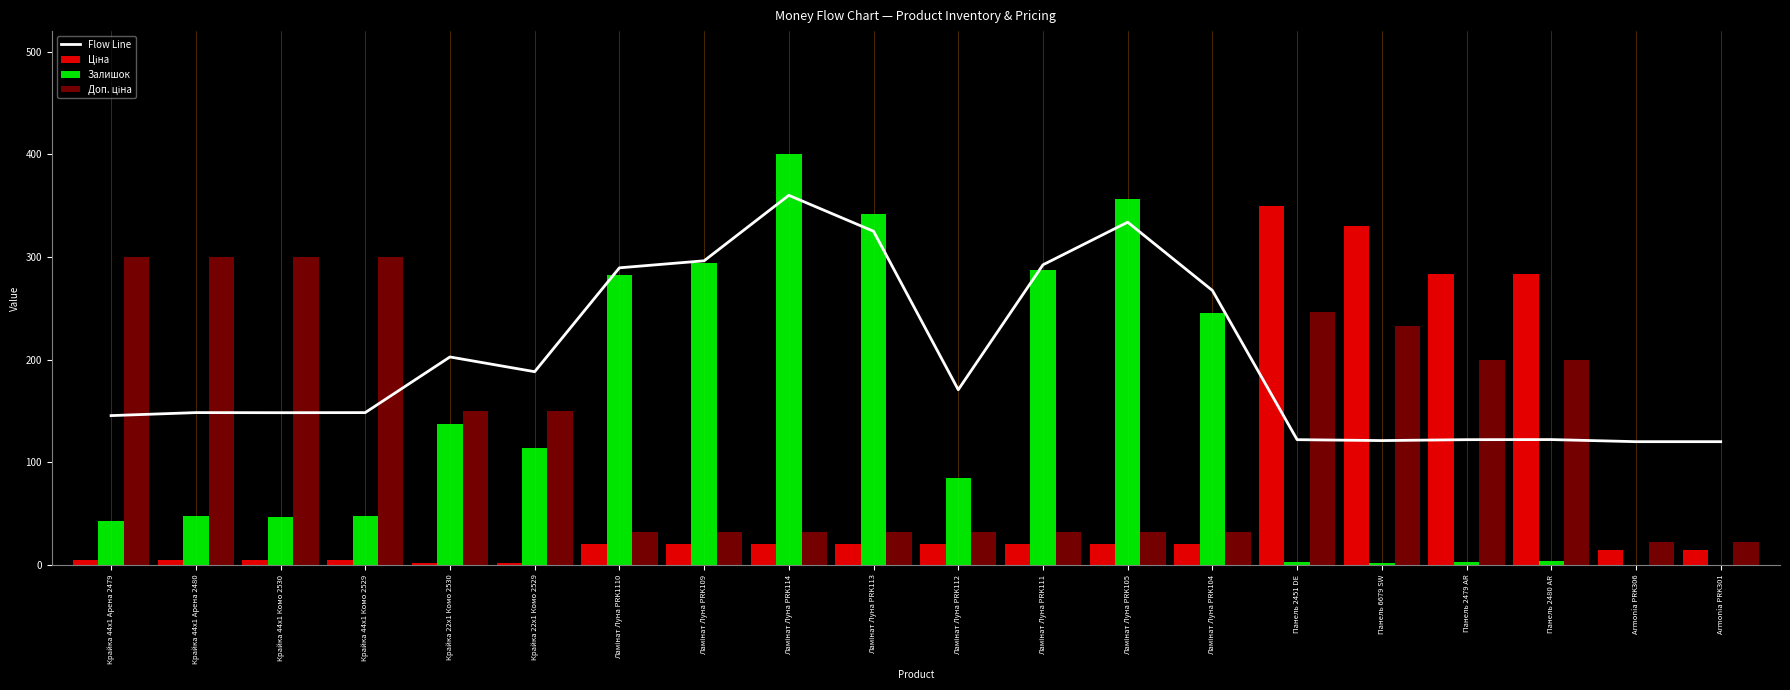

Is it true that Flow Line equals 289.4 at Ламінат Луна PRK1110?

True